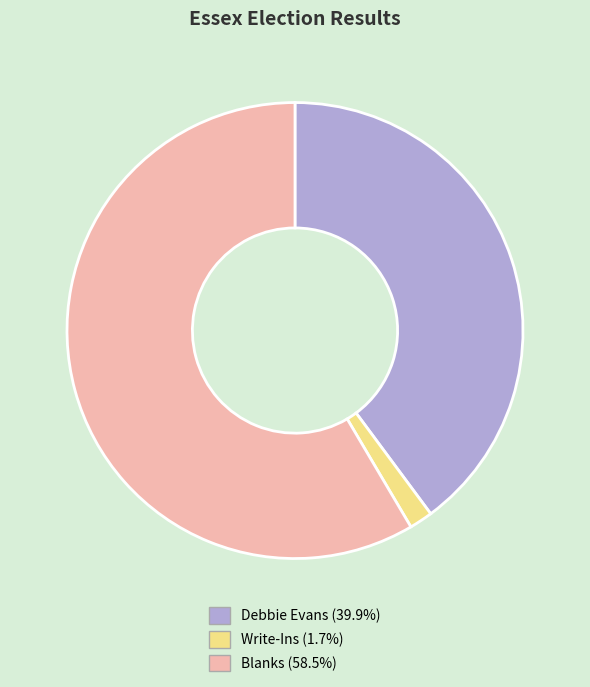

How many segments does this pie chart have?

3